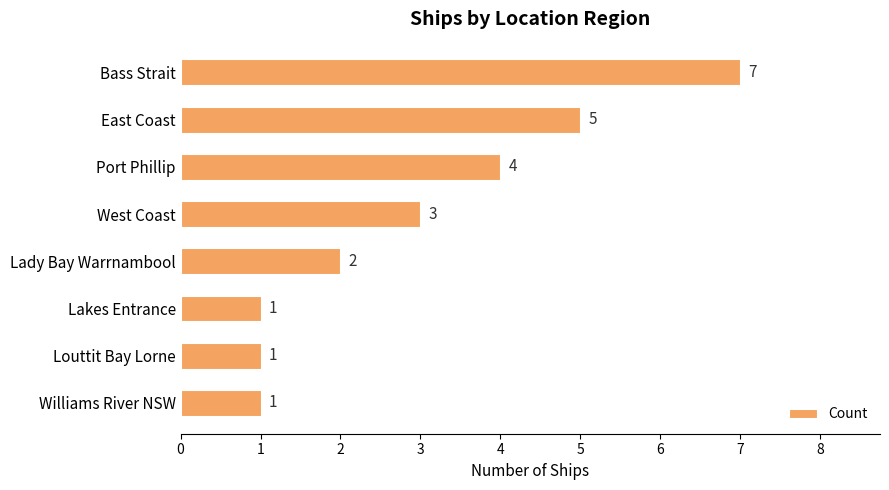

What is the difference between the maximum and second lowest values?

6